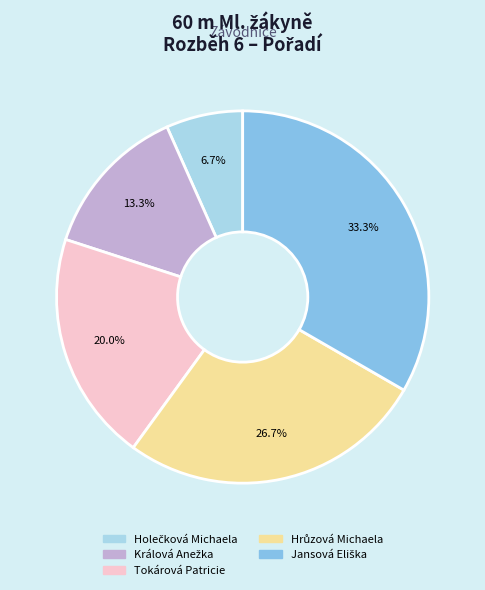

Does any single category account for the majority?

No